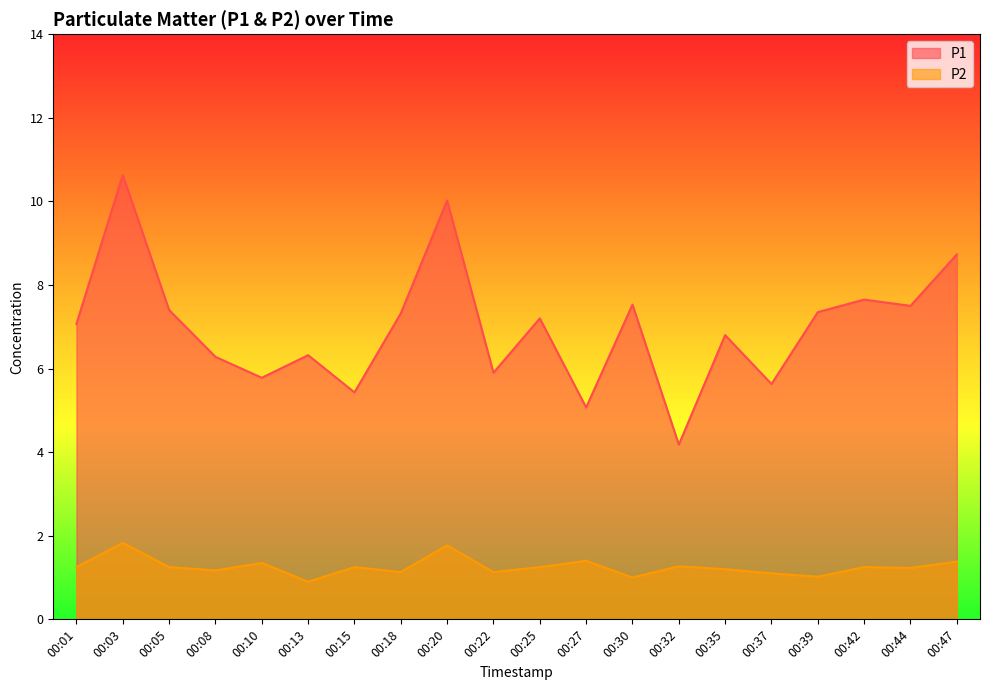

True or false: P1 and P2 cross at least once.

False